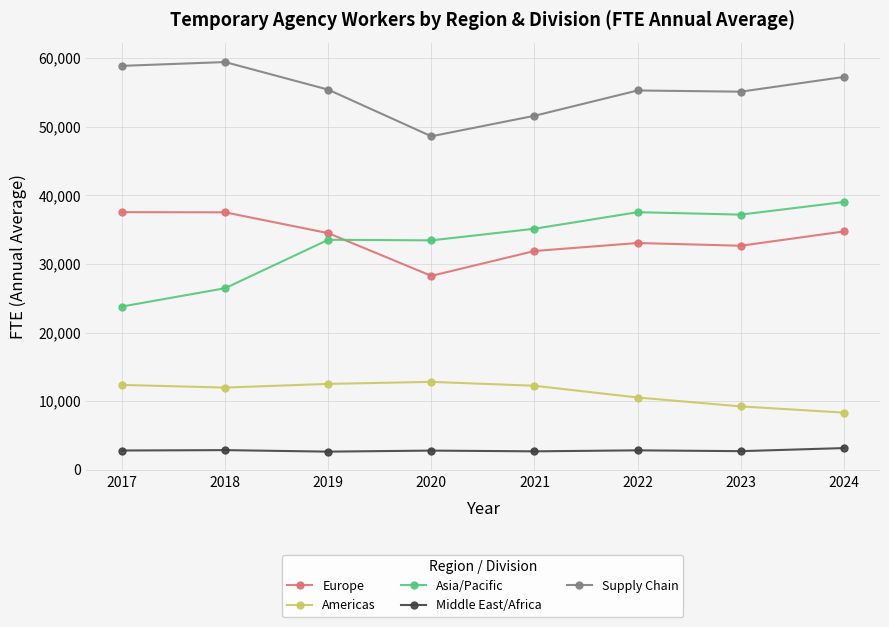

Where is the first local minimum for Supply Chain?

2020